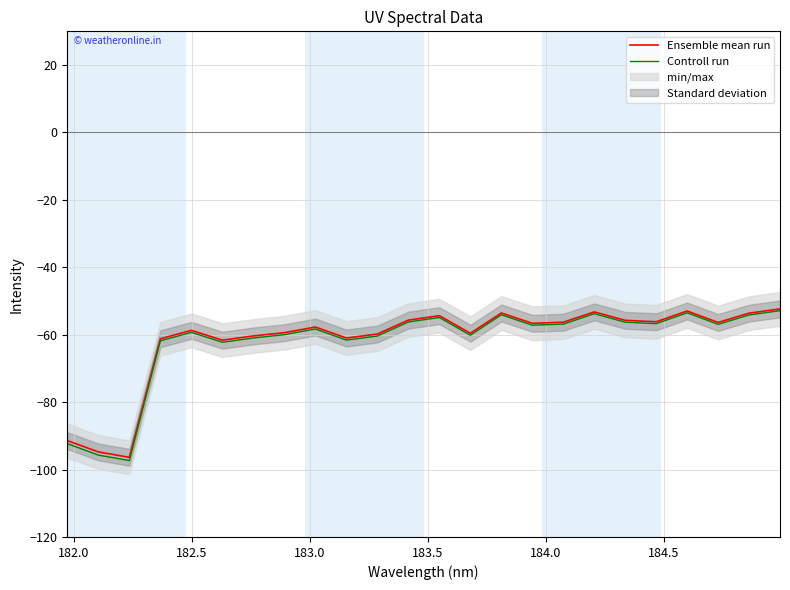

How many values in the Controll run series exceed -57?

11